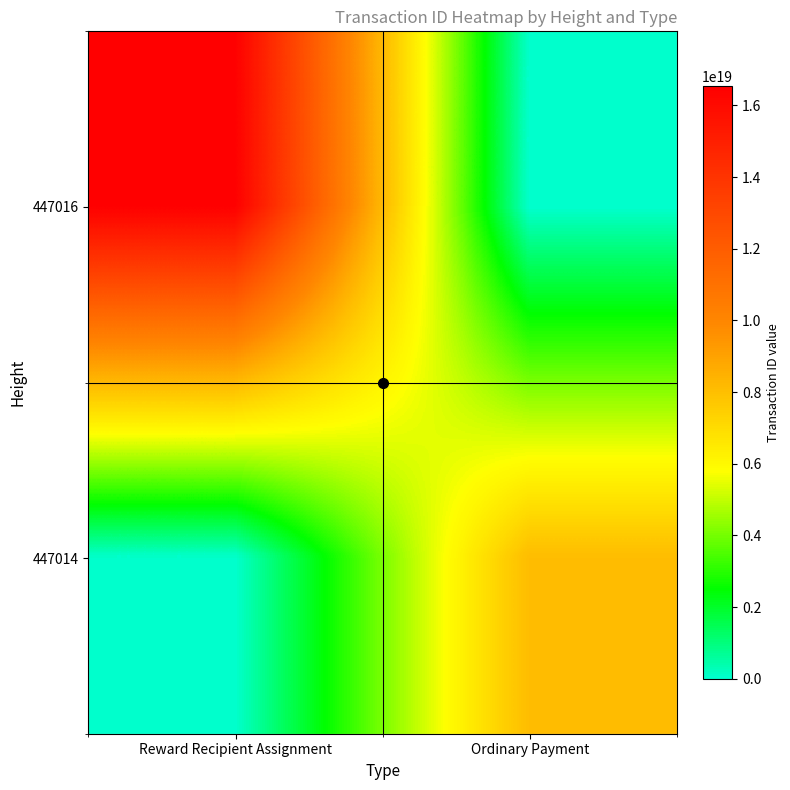

Reading left to right, list all the values displayed in this chart.

447016: Reward Recipient Assignment=16531492179189766144	Ordinary Payment=0
447014: Reward Recipient Assignment=0	Ordinary Payment=8096030678671592448